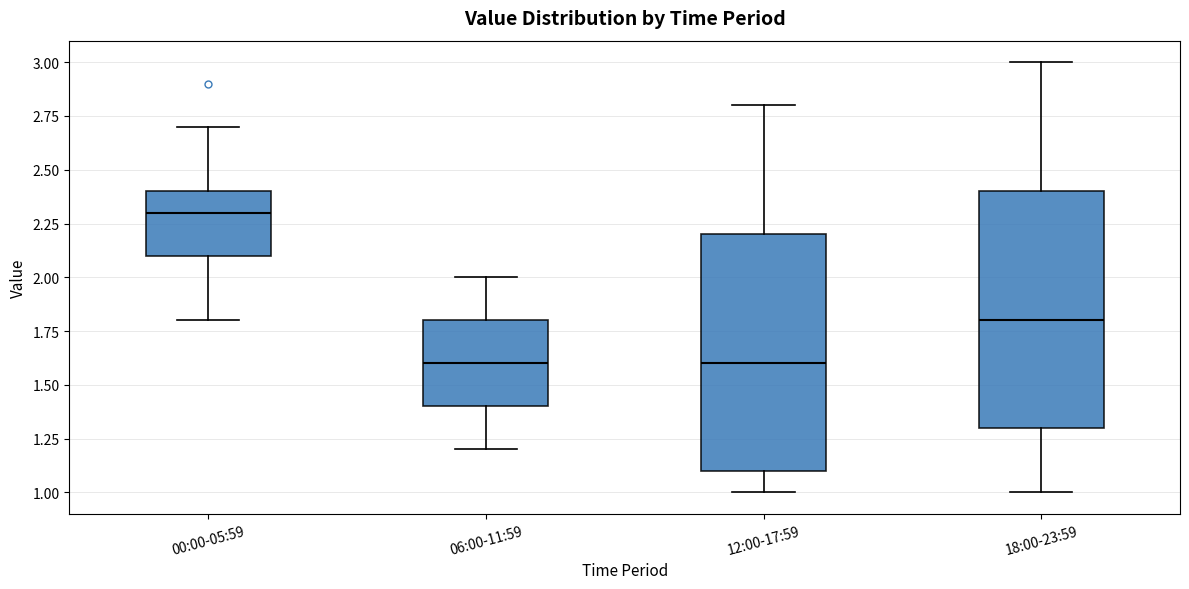

Where does the lower whisker of the box for 06:00-11:59 end on the y-axis? The values are not printed on the chart, so give them approximately, as read against the axis.

1.2